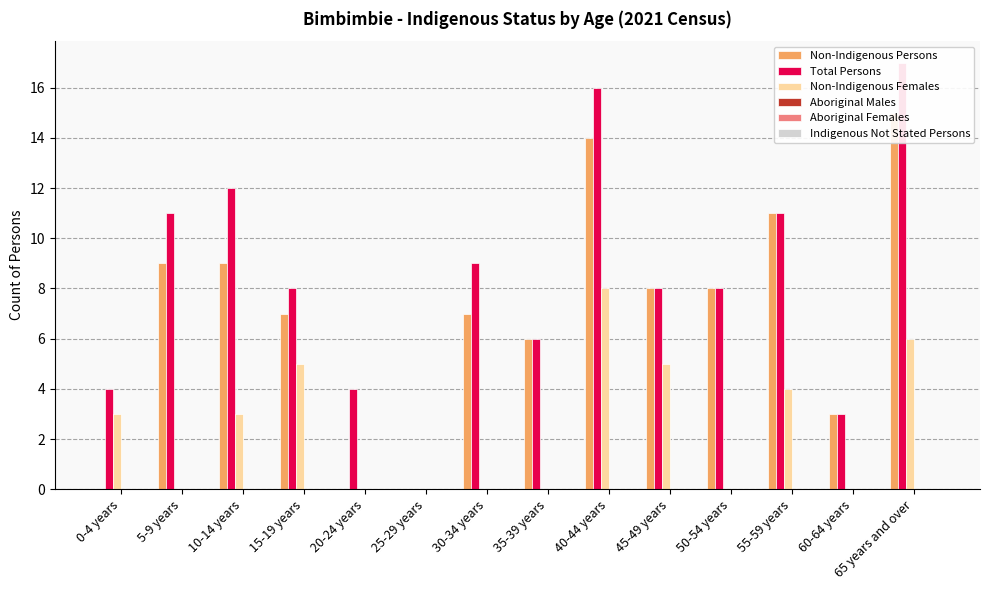

True or false: Total Persons has a value of 3 at 5-9 years.

False